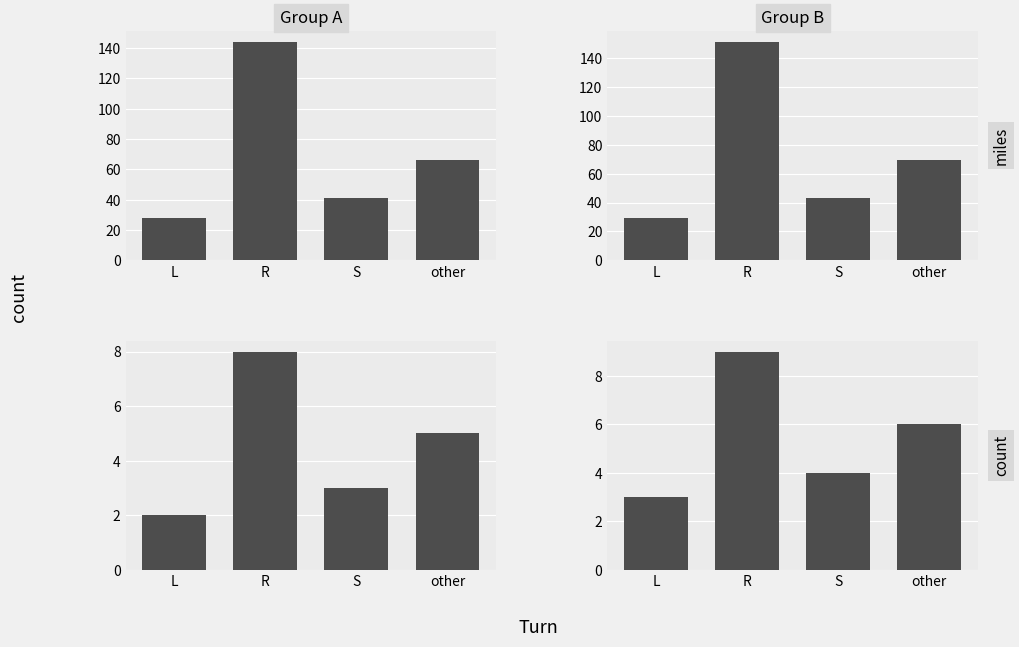

What value does the count series have at L?

3.0